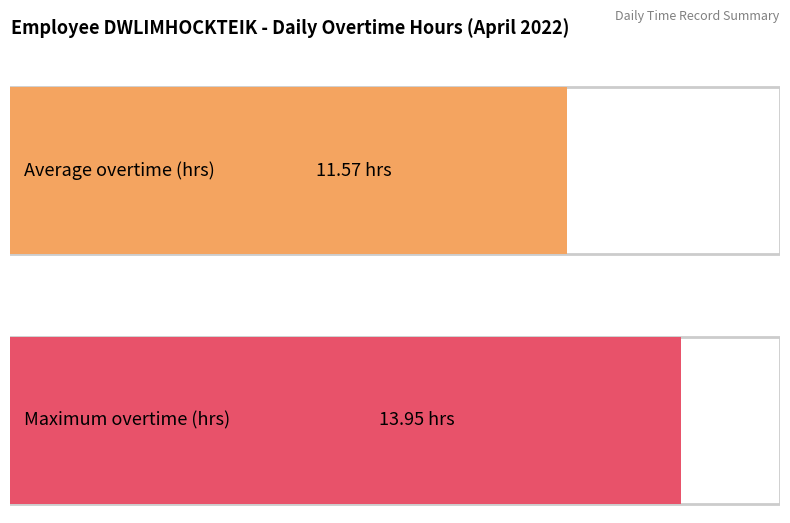

What is the maximum value shown in the chart?

13.9